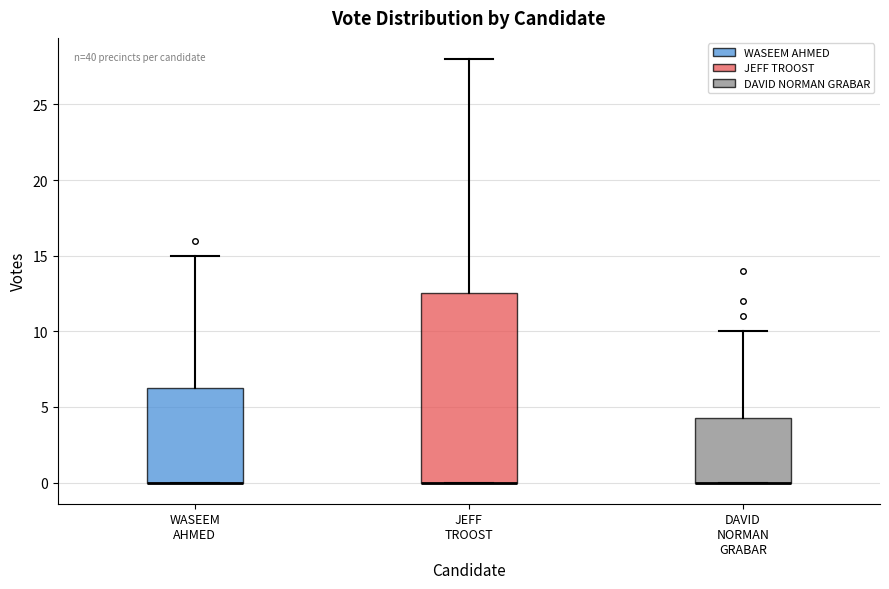

Reading left to right, transcribe this box plot: for each box, give where its median line is, the range the box spans, and where its two whiskers end, as read against the y-axis. The values are not printed on the chart, so give them approximately, as read against the axis.

WASEEM AHMED: median 0.0 (drawn on the box's lower edge), box 0.0 to 6.5, whiskers 0.0 to 15.0
JEFF TROOST: median 0.0 (drawn on the box's lower edge), box 0.0 to 12.5, whiskers 0.0 to 28.0
DAVID NORMAN GRABAR: median 0.0 (drawn on the box's lower edge), box 0.0 to 4.5, whiskers 0.0 to 10.0